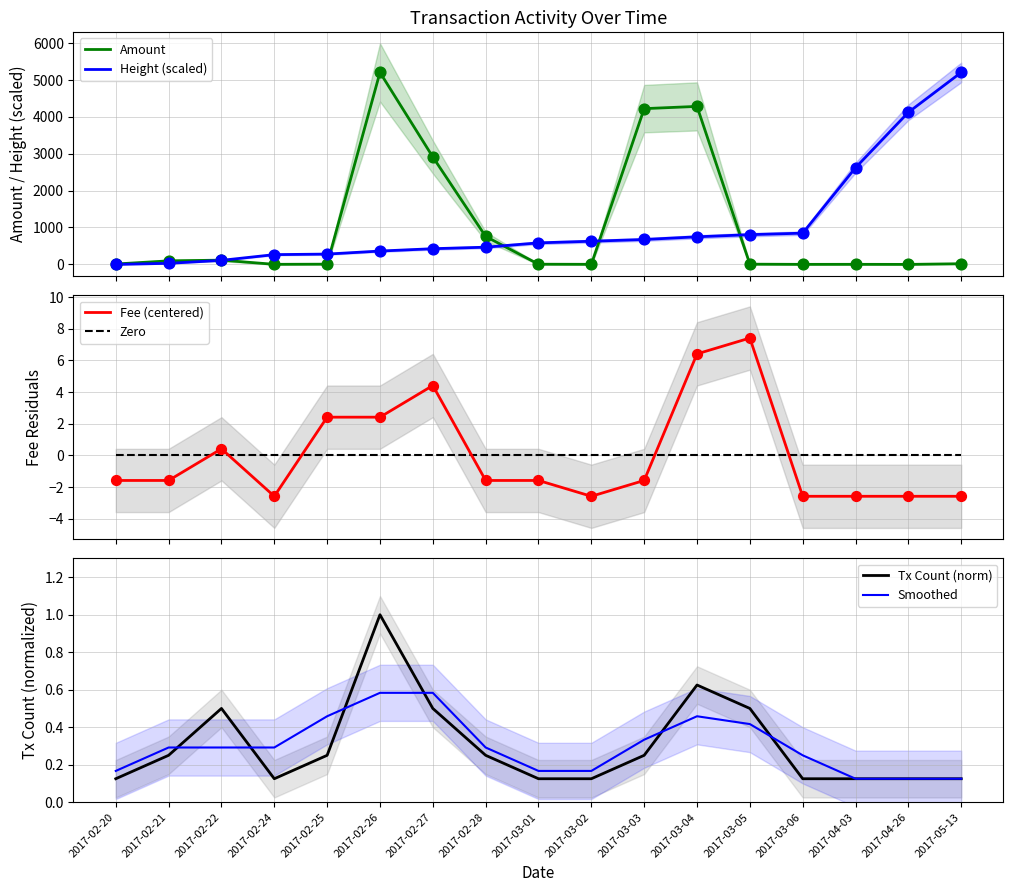

At how many categories does at least one series exceed 2744?

6